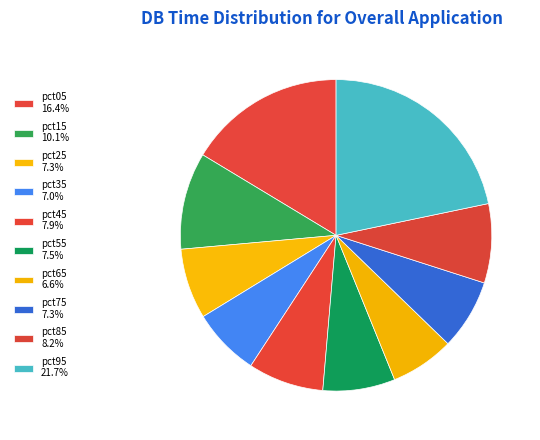

The pct25 slice represents 7% of the pie. True or false?

True